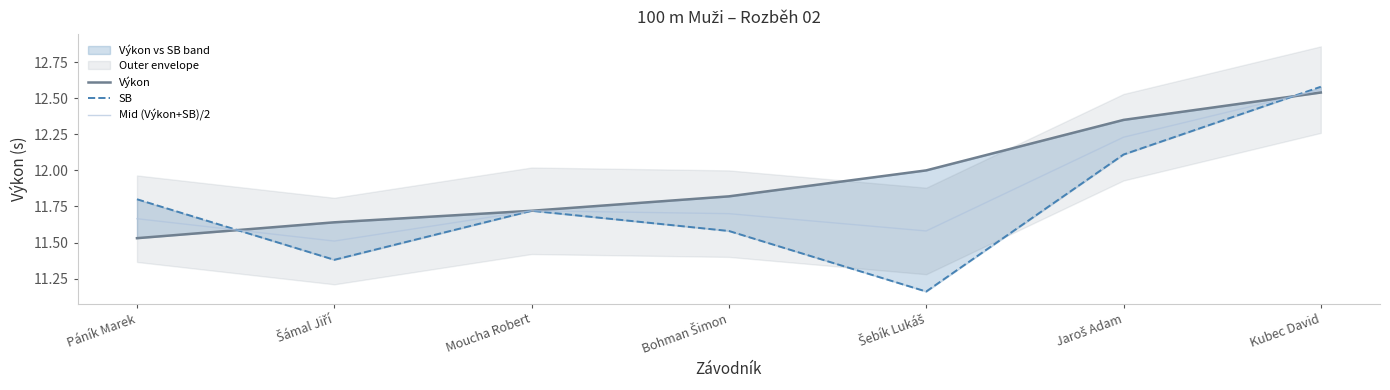

At how many categories does at least one series exceed 12?

2